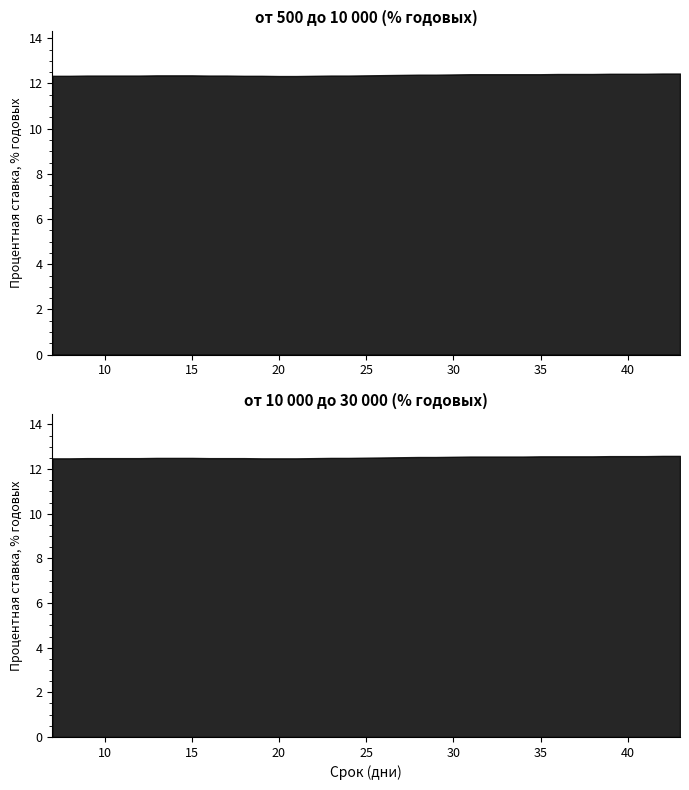

Where is от 10 000 до 30 000 nearest to the value 12?

7